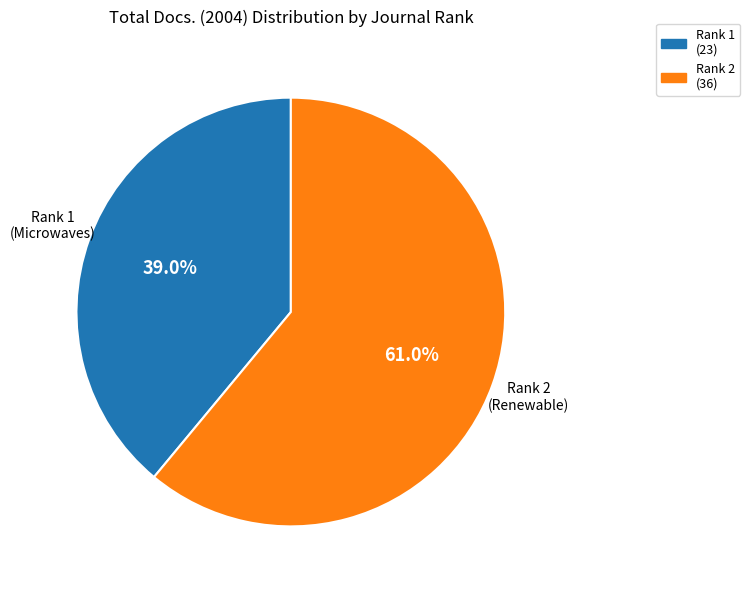

To the nearest percent, what is the difference between the largest and smallest slice percentages?

22%